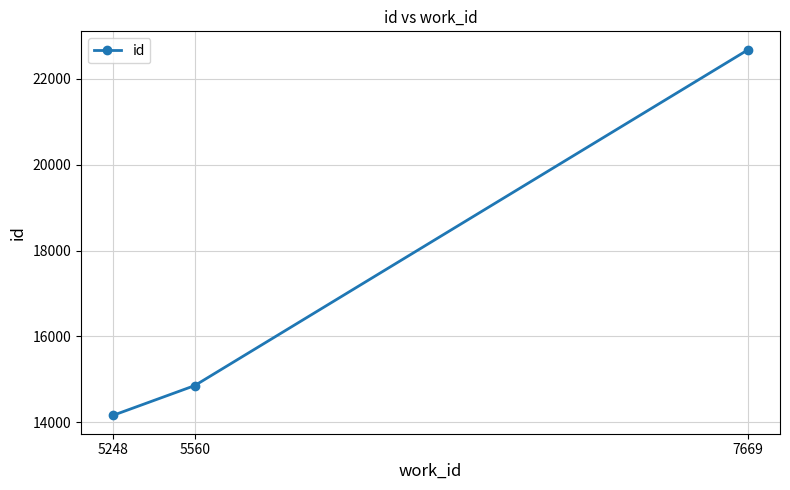

Is this an area chart (filled region under the line)?

No